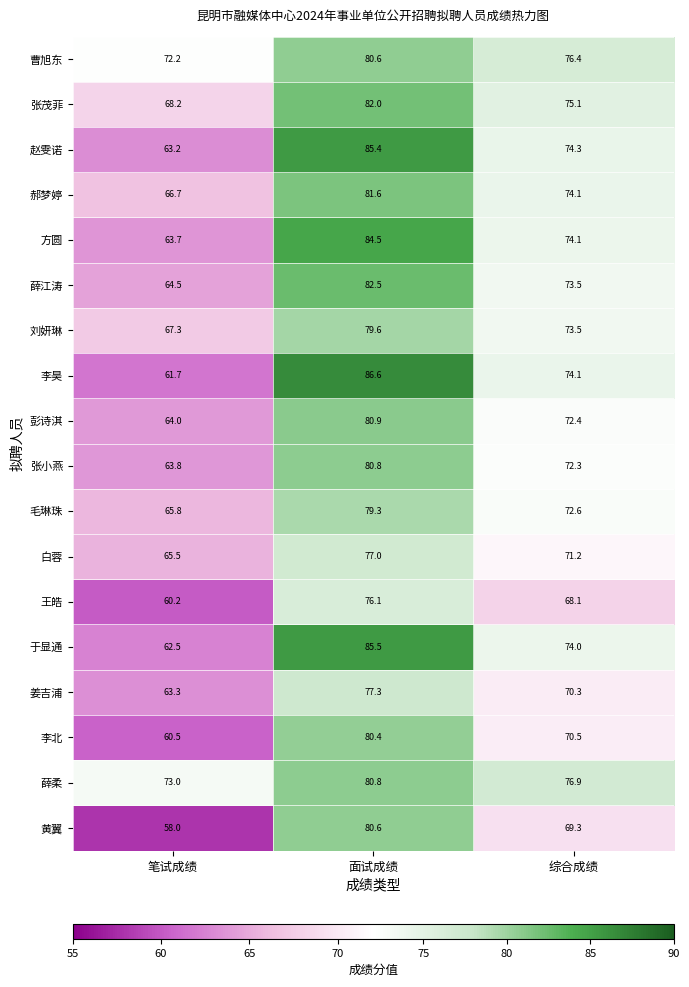

What is the minimum value shown in the chart?

58.0